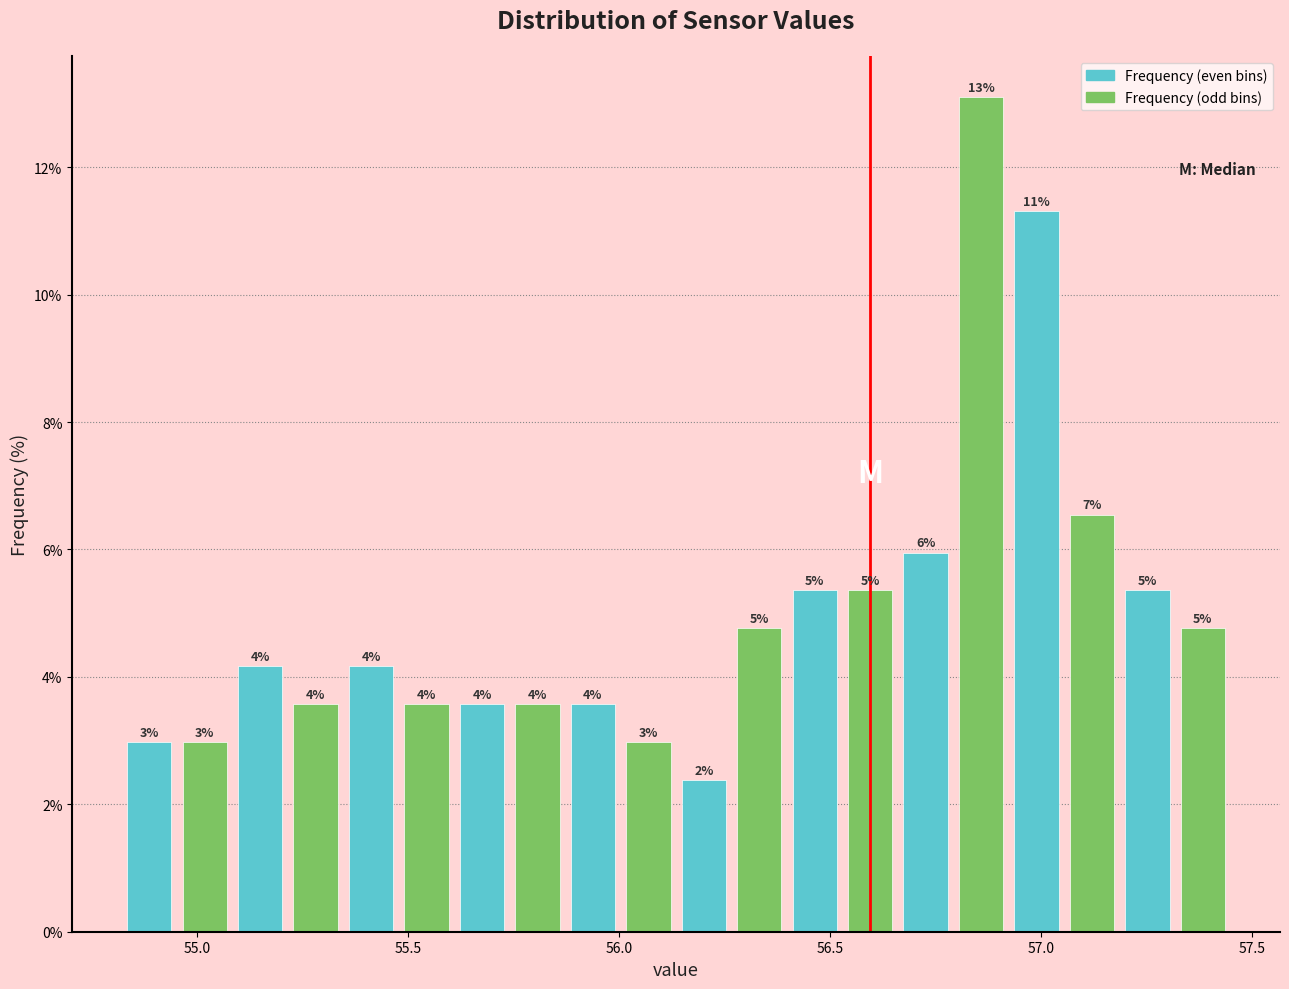

Read against the x-axis, roughly where is the centre of the tallest bar?

56.85